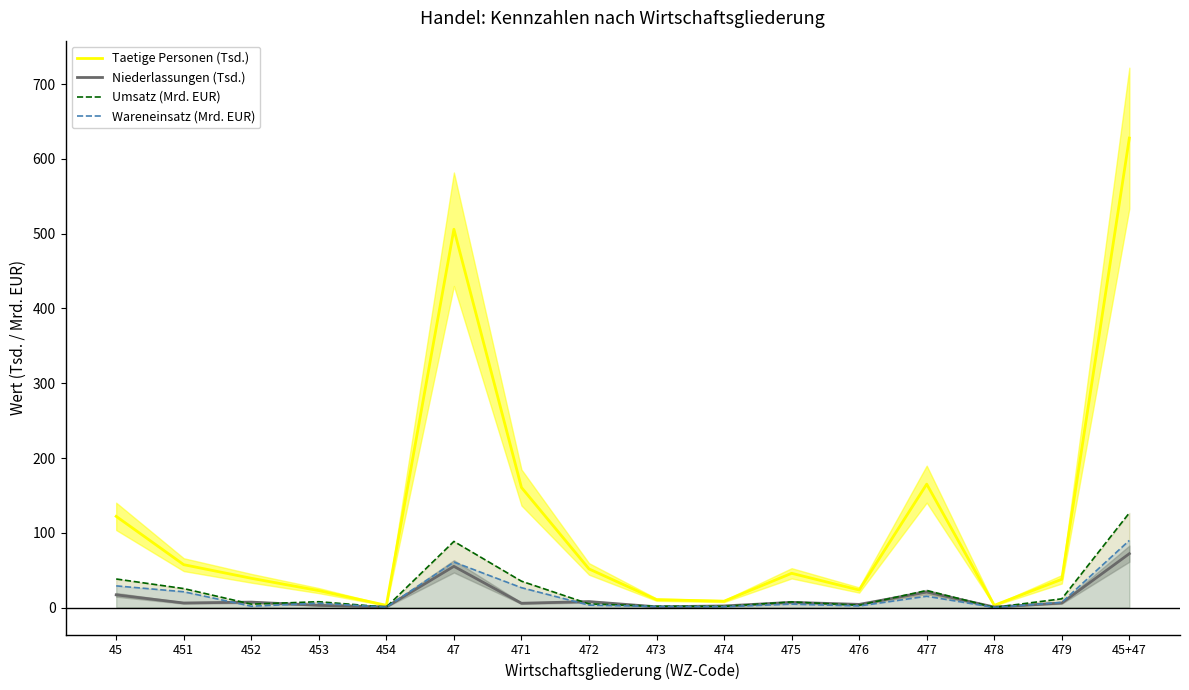

Between 475 and 479, which series saw the biggest shift?

Taetige Personen (Tsd.)